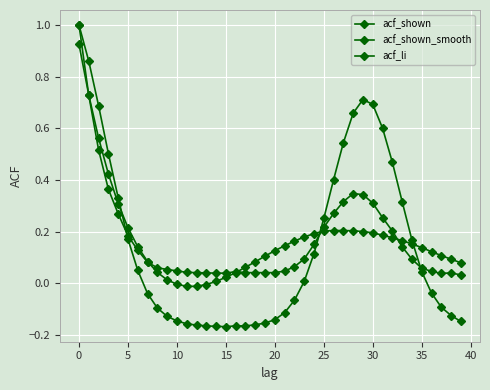

How many distinct data groups are displayed?

3